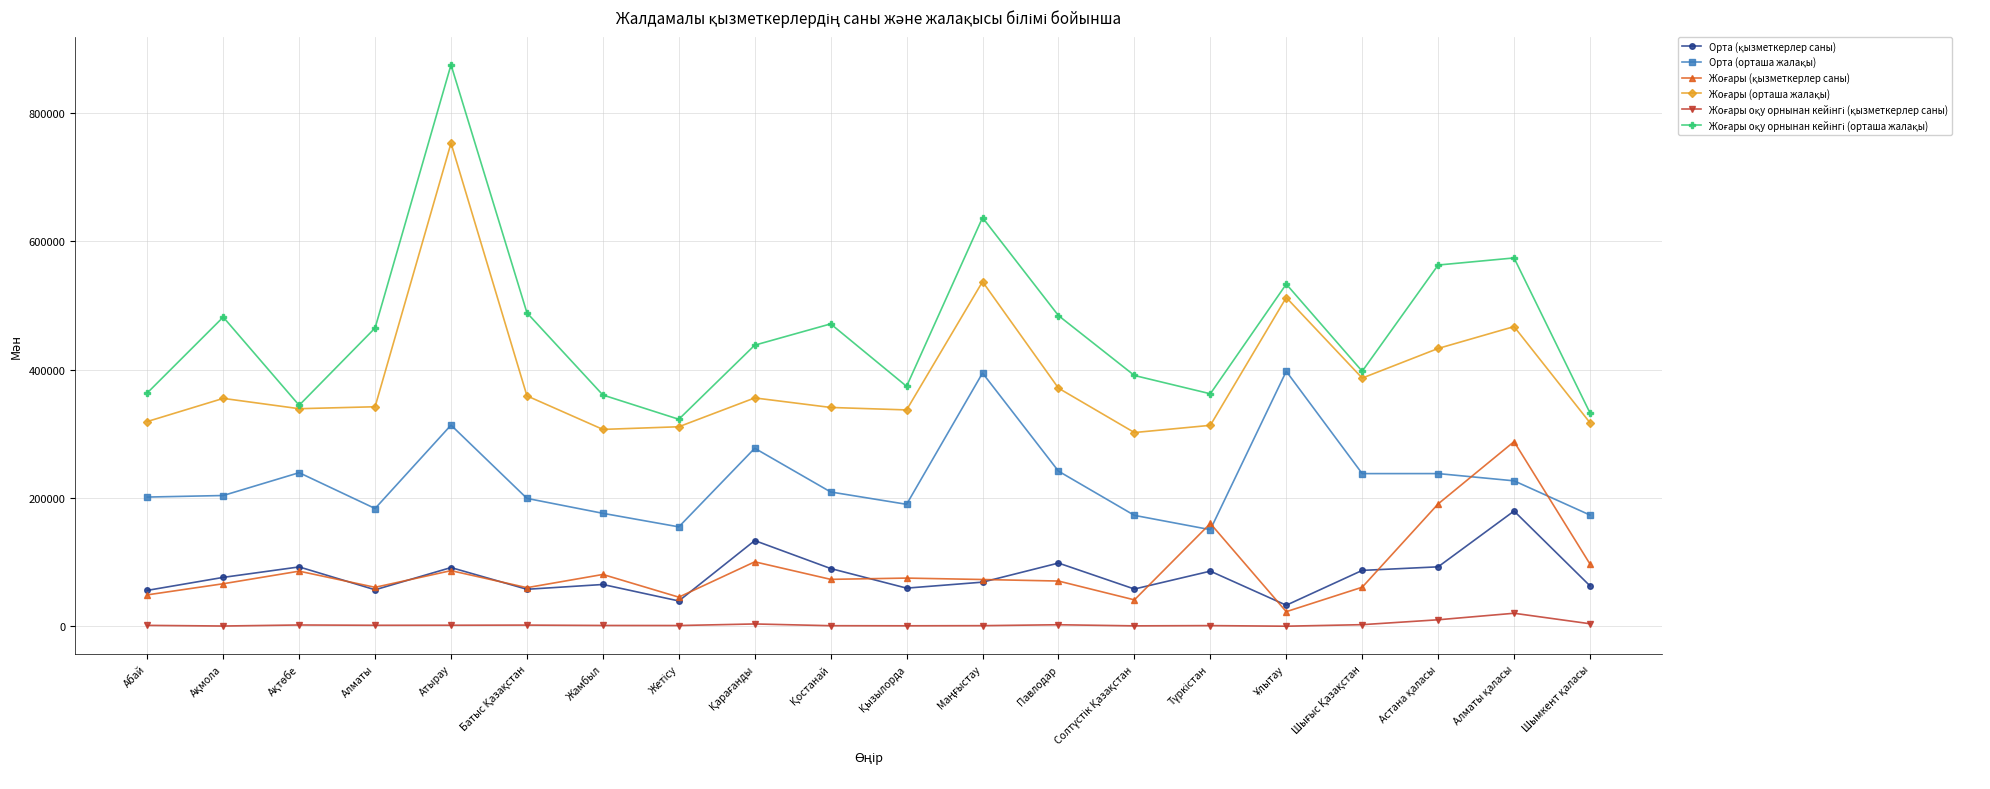

What is the label of the 4th point from the left?

Алматы